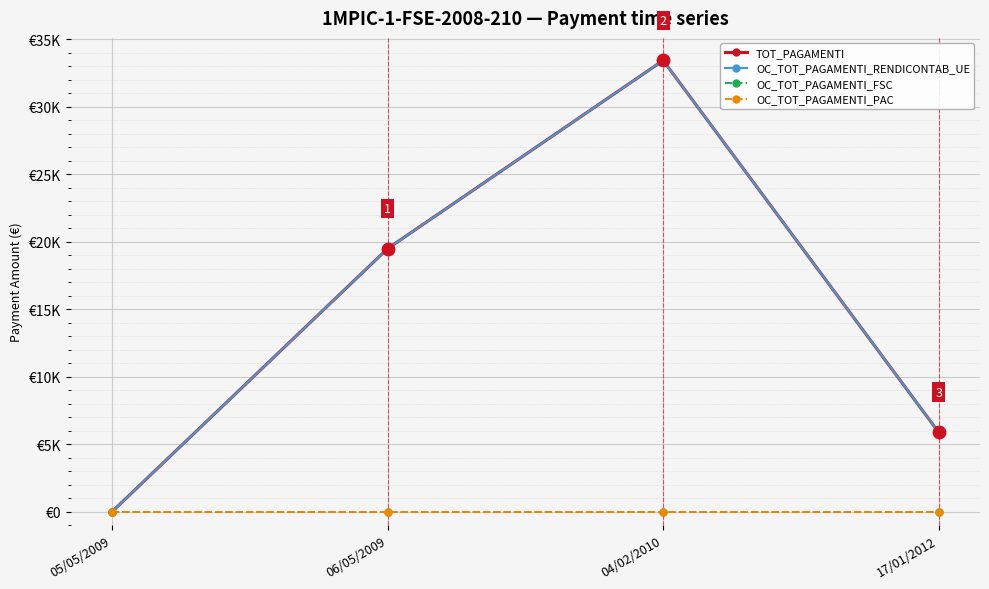

At which label does OC_TOT_PAGAMENTI_PAC reach its minimum?

05/05/2009